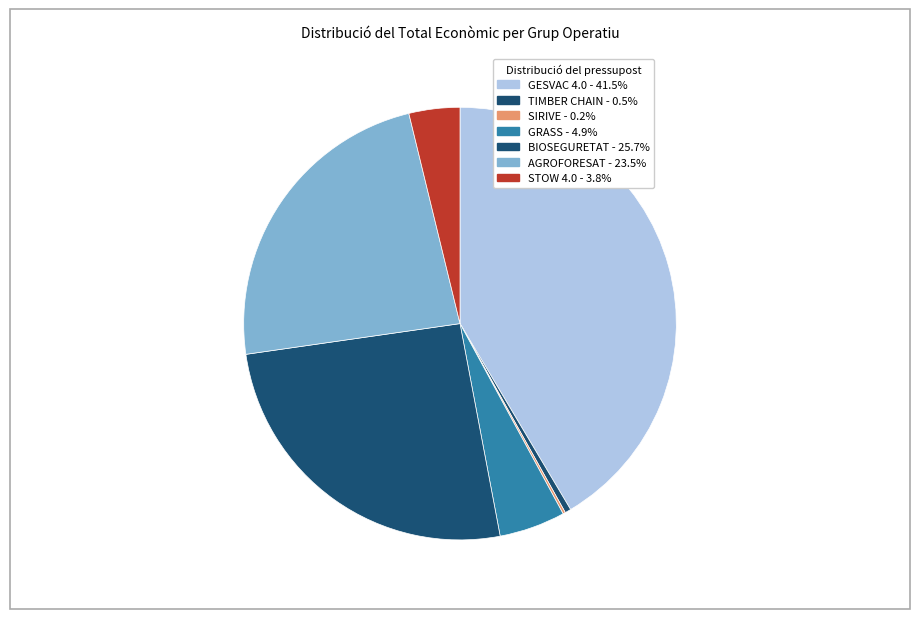

Rank the categories by value from highest to lowest.

GESVAC 4.0, BIOSEGURETAT, AGROFORESAT, GRASS, STOW 4.0, TIMBER CHAIN, SIRIVE